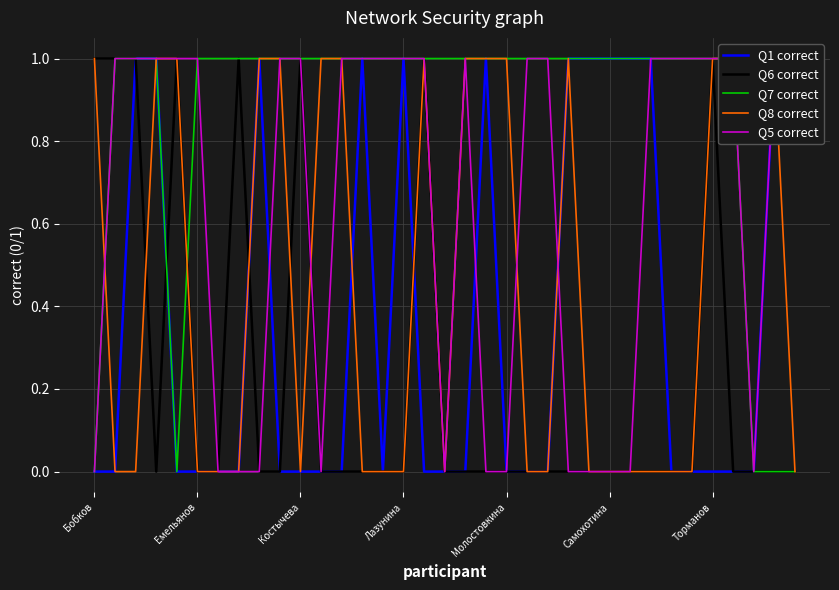

How many Q1 correct values are between 0 and 1?

35